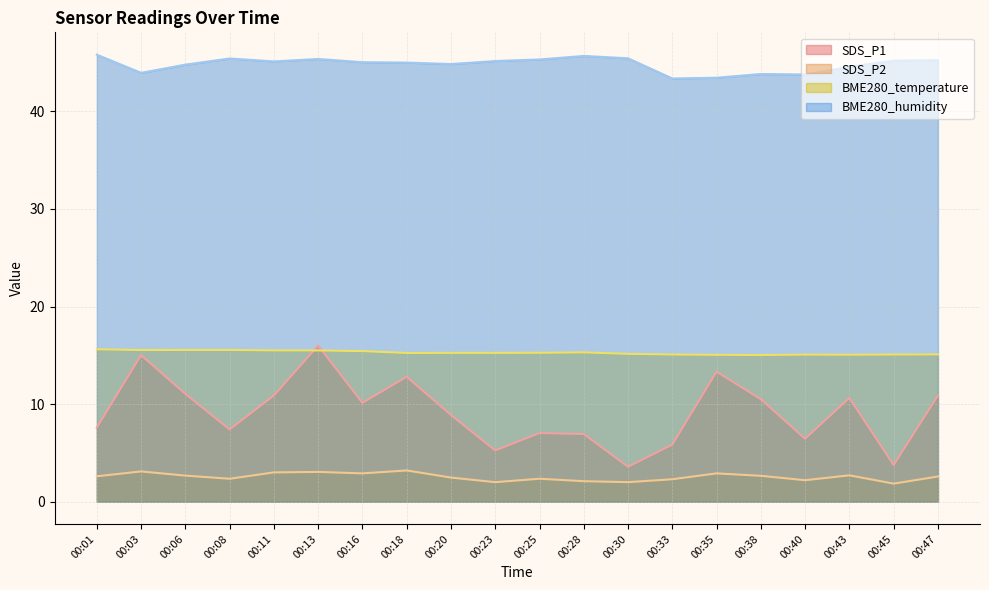

Read the BME280_temperature value at 00:23.

15.2